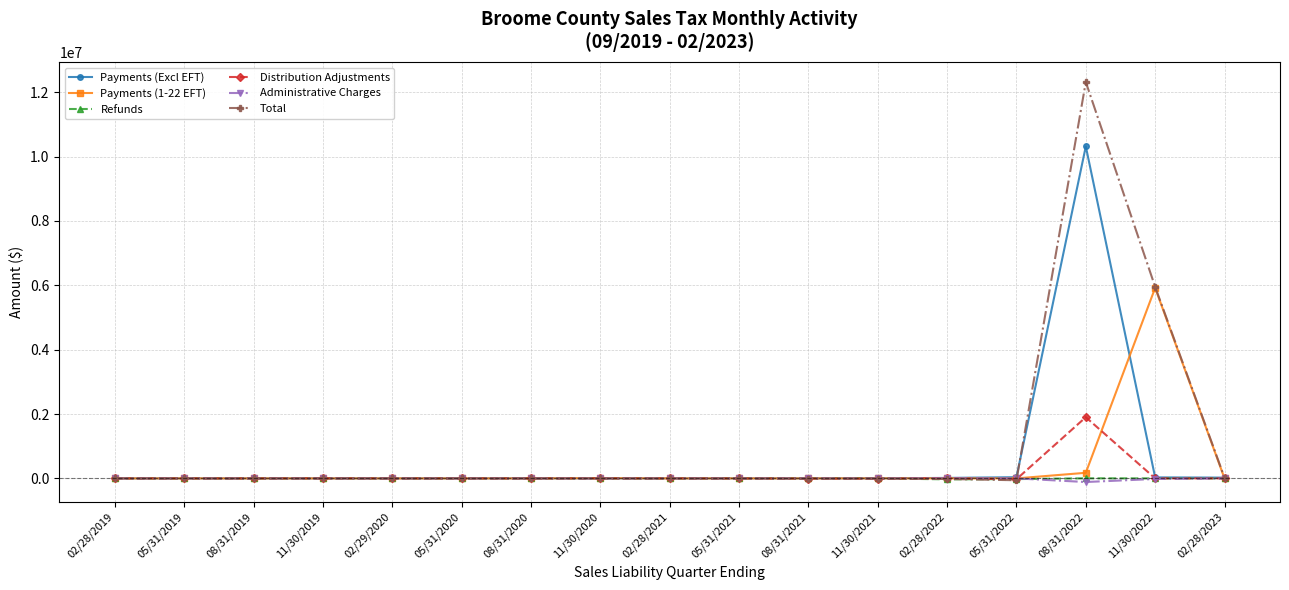

Which series has the largest total across all categories?

Total